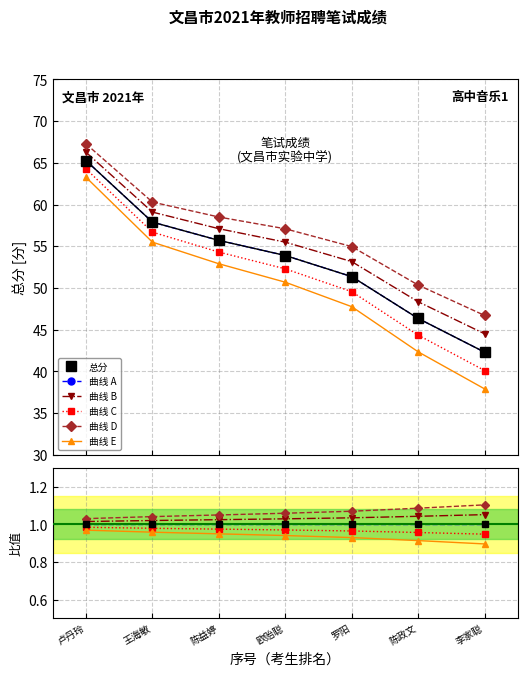

Reading left to right, extract all data points from this chart.

总分: 65.3	57.9	55.7	53.9	51.4	46.4	42.3
曲线 A: 1.0	1.0	1.0	1.0	1.0	1.0	1.0
曲线 B: 1.0	1.0	1.0	1.0	1.0	1.0	1.1
曲线 C: 1.0	1.0	1.0	1.0	1.0	1.0	0.9
曲线 D: 1.0	1.0	1.1	1.1	1.1	1.1	1.1
曲线 E: 1.0	1.0	0.9	0.9	0.9	0.9	0.9